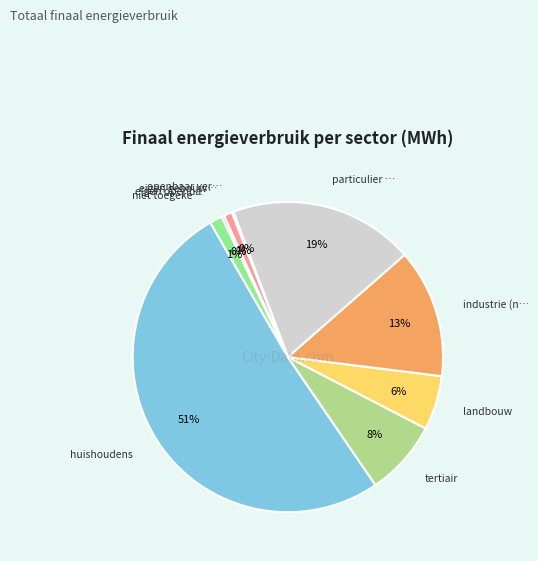

What is the largest slice in the pie chart?

huishoudens